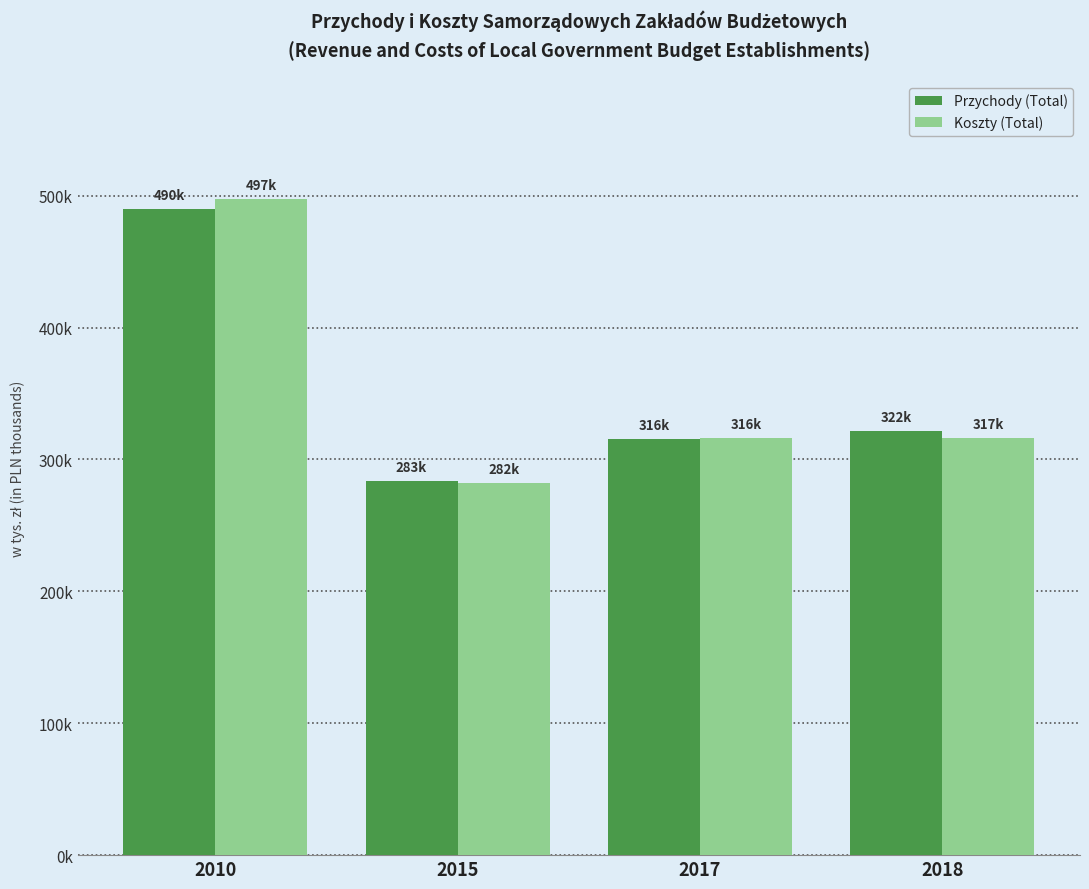

What are all the series names shown in the legend?

Przychody (Total), Koszty (Total)